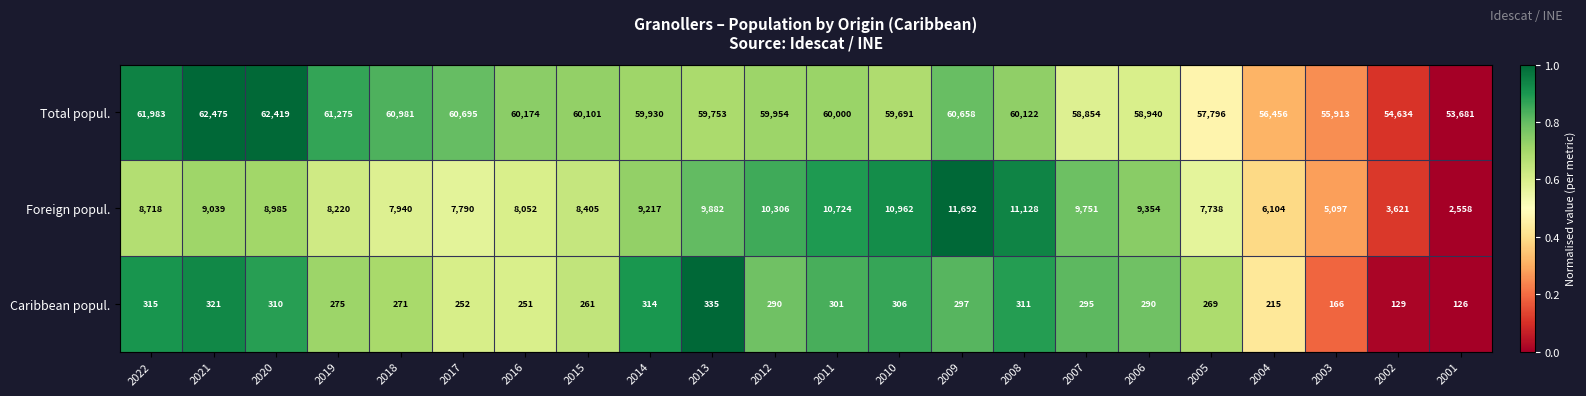

What is the spread (max minus min) of values at 2016?

59923